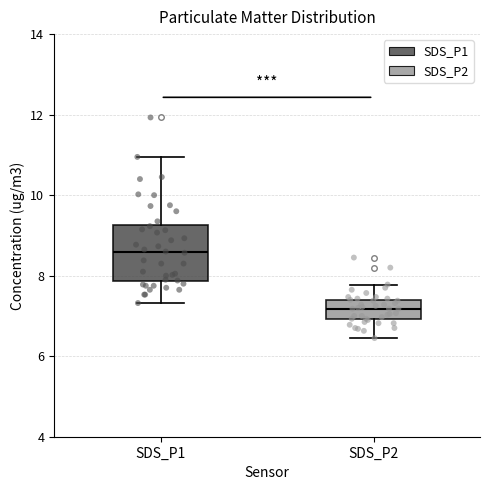

Reading left to right, transcribe this box plot: for each box, give where its median line is, the range the box spans, and where its two whiskers end, as read against the y-axis. The values are not printed on the chart, so give them approximately, as read against the axis.

SDS_P1: median 8.6, box 7.8 to 9.2, whiskers 7.4 to 11.0
SDS_P2: median 7.2, box 7.0 to 7.4, whiskers 6.4 to 7.8